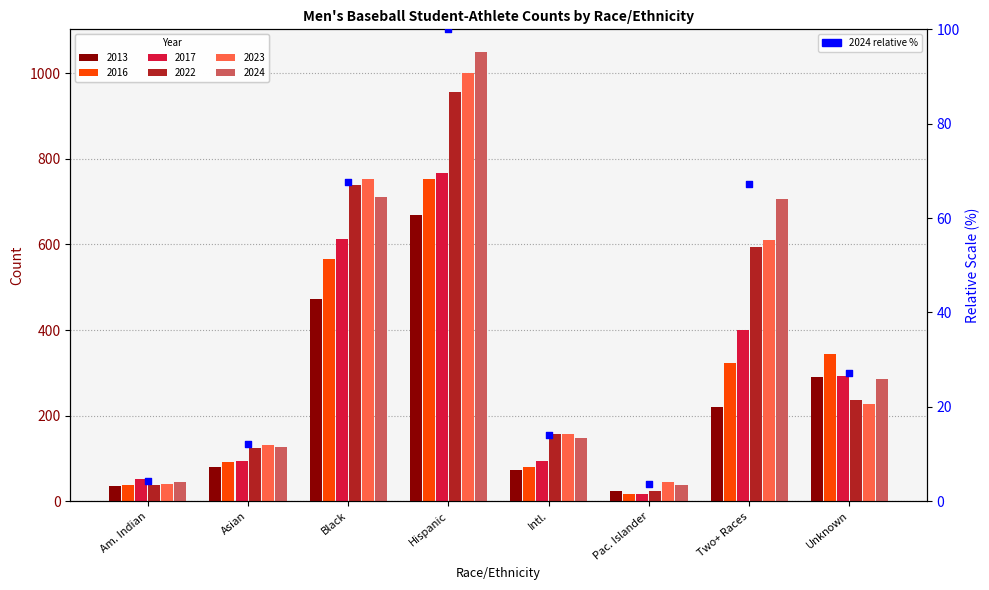

Approximately how many times larger is the value at Am. Indian compared to Unknown?

0.2